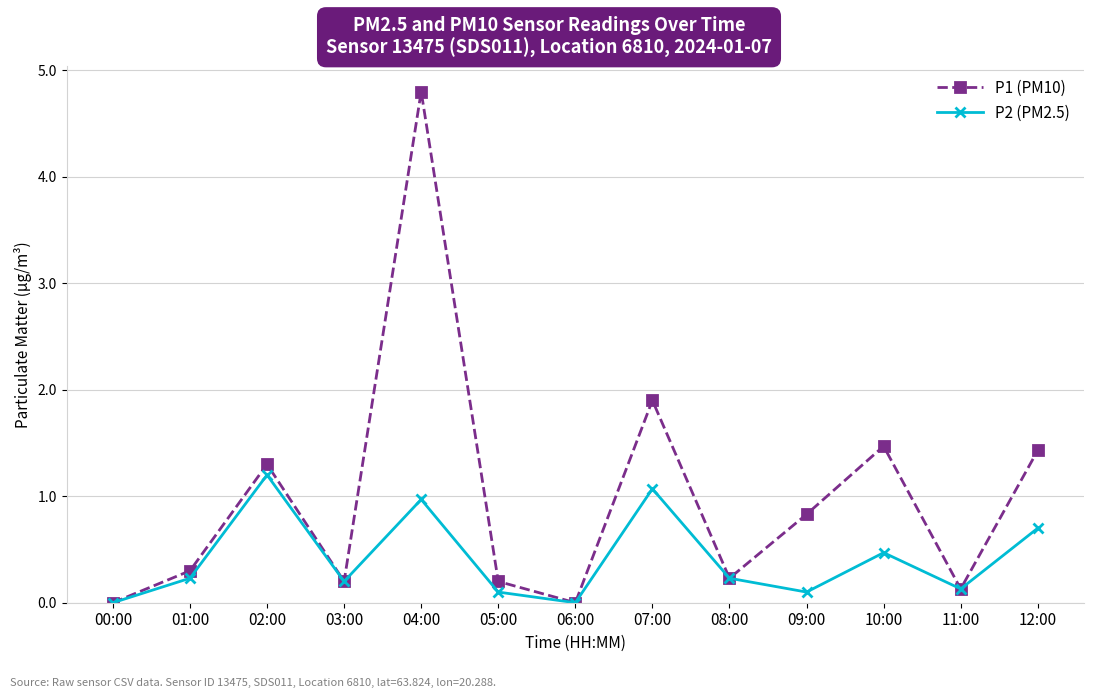

Between 02:00 and 11:00, which series saw the biggest shift?

P1 (PM10)